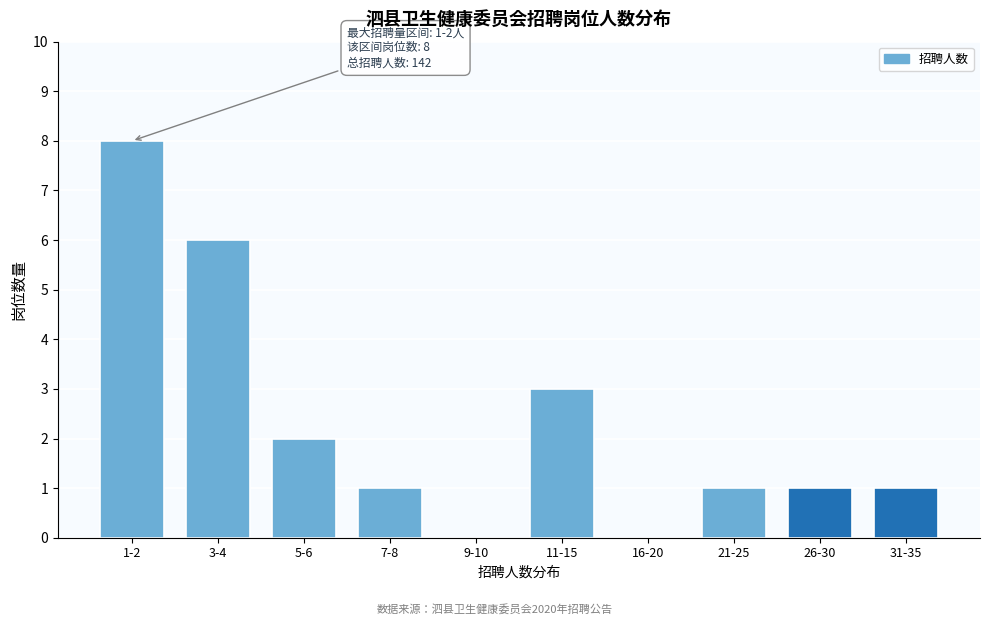

Reading left to right, what are all the values shown in this chart?

1-2=8	3-4=6	5-6=2	7-8=1	9-10=0	11-15=3	16-20=0	21-25=1	26-30=1	31-35=1